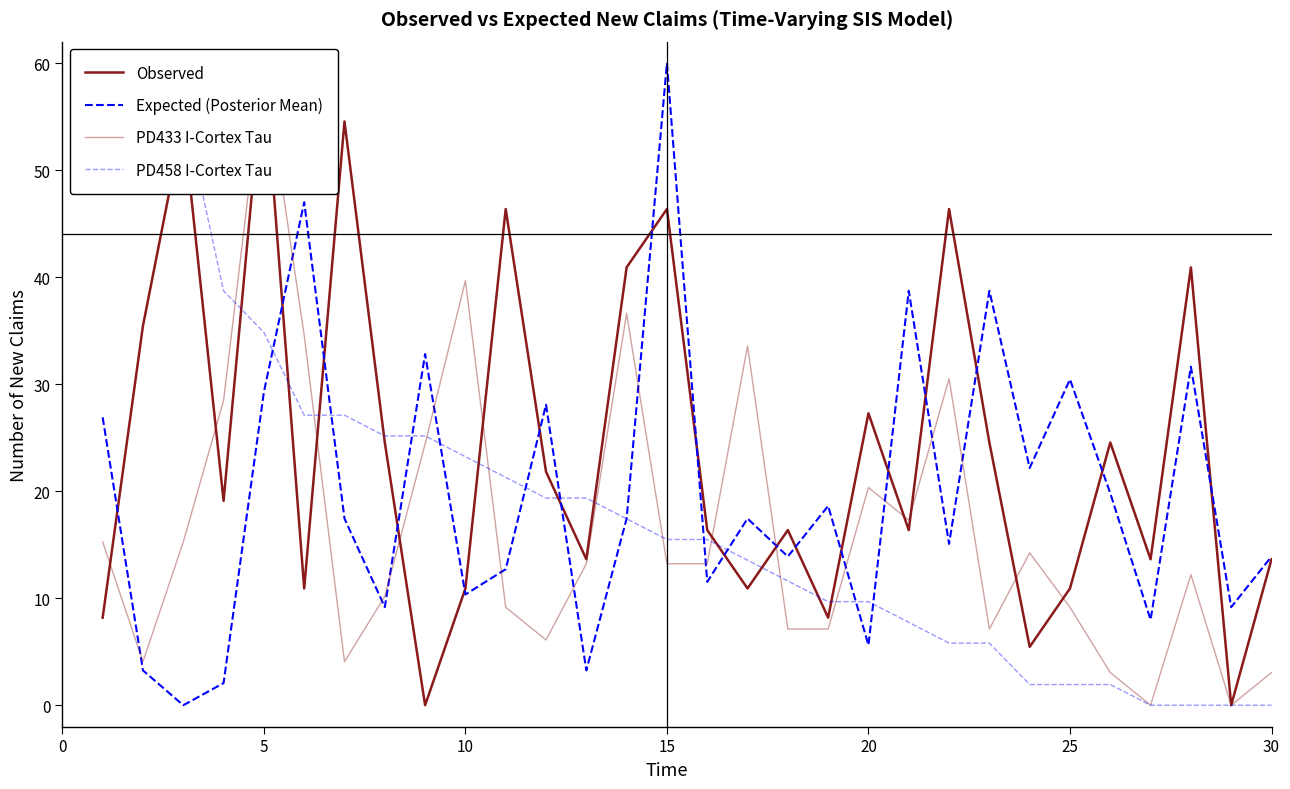

Between 14 and 0, which is larger?

14